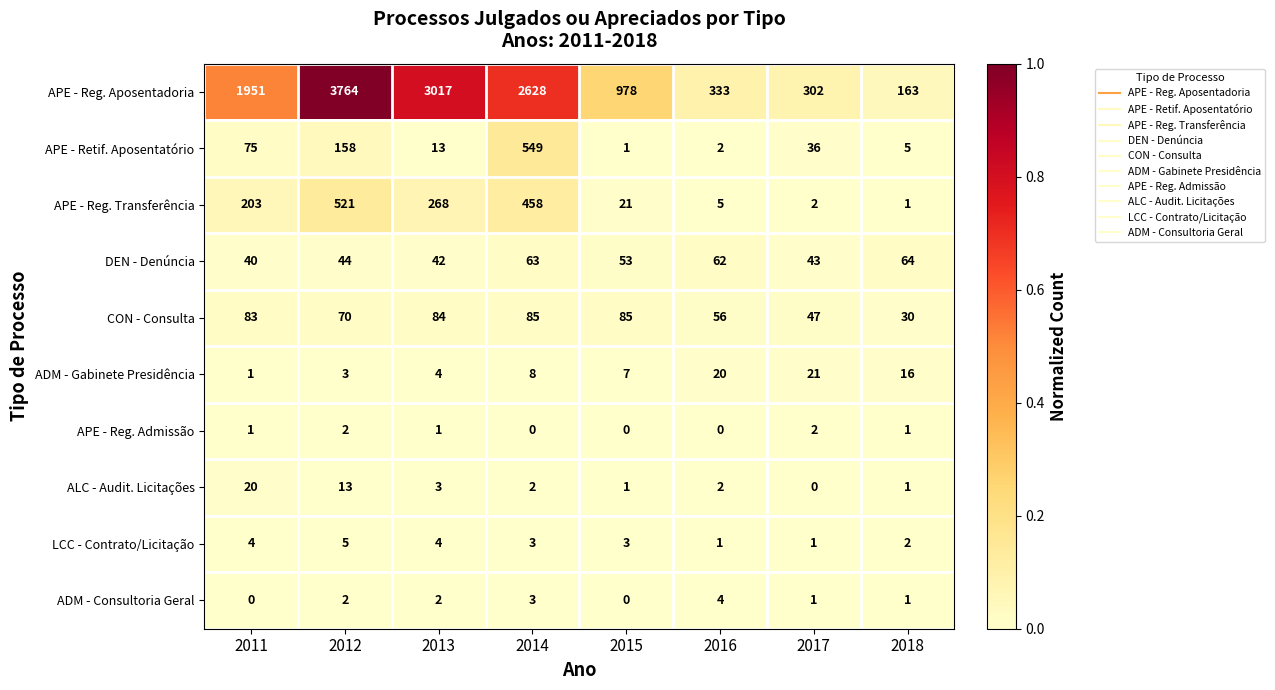

The value of CON - Consulta at 2018 is 30. True or false?

True